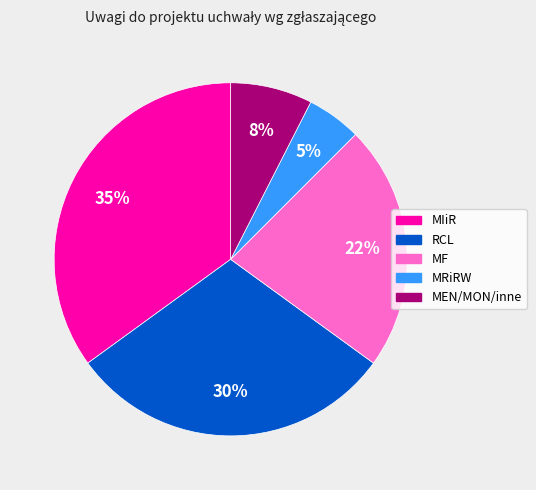

To the nearest percent, what portion does MF represent?

22%